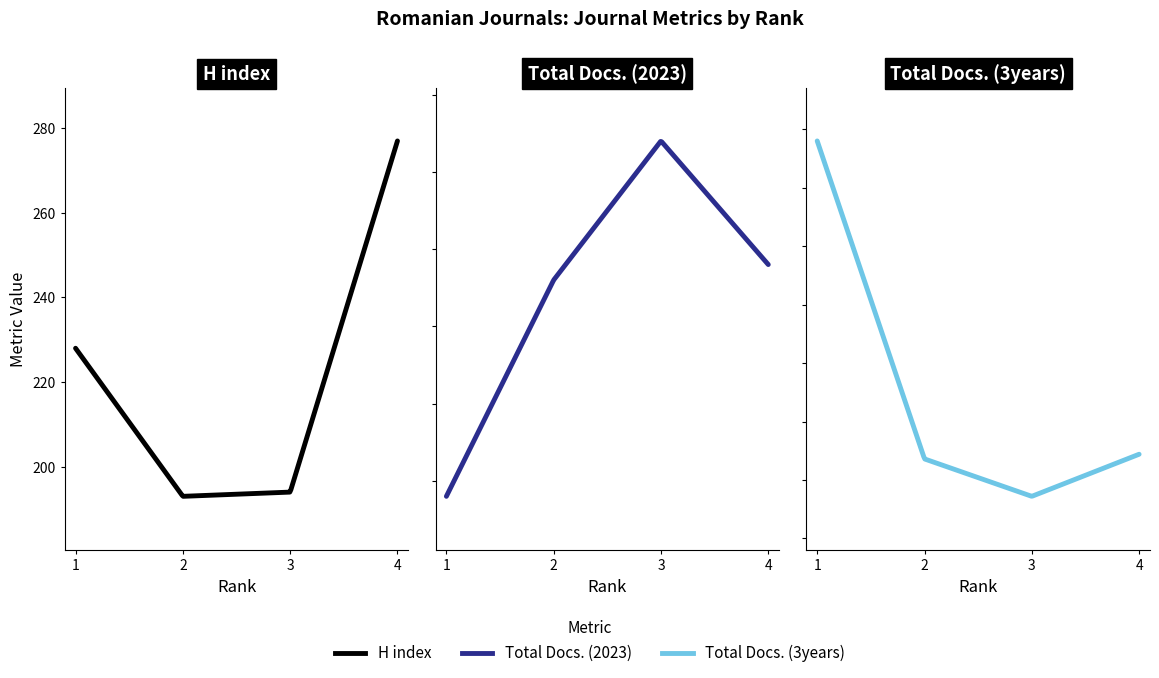

How many interior local peaks does the Total Docs. (2023) series have?

1